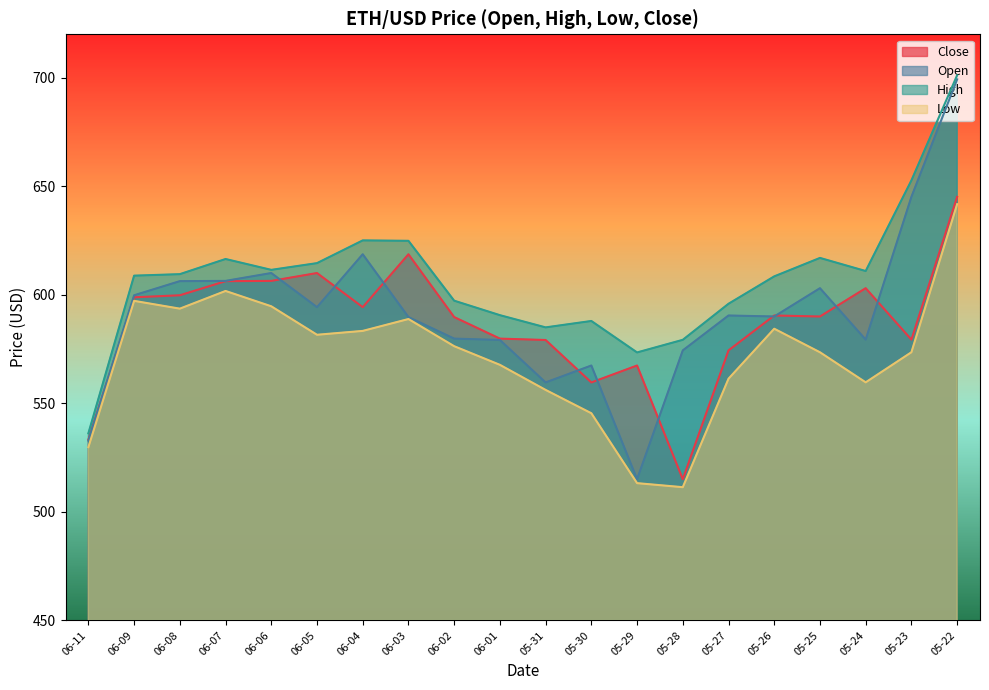

Reading left to right, extract all data points from this chart.

Close: 533.3	598.9	599.8	606.3	606.4	610.0	594.3	618.7	589.7	579.8	579.2	559.6	567.4	515.0	574.4	590.5	590.0	603.0	579.3	645.1
Open: 532.8	599.8	606.3	606.4	610.0	594.3	618.7	589.7	579.8	579.2	559.6	567.4	515.0	574.4	590.5	590.0	603.0	579.3	645.1	699.2
High: 536.2	608.8	609.5	616.5	611.5	614.6	625.0	624.9	597.3	590.6	585.0	587.9	573.4	579.2	595.9	608.5	617.0	610.9	652.7	701.1
Low: 529.8	597.2	593.6	601.8	594.7	581.6	583.4	588.8	576.3	567.7	556.2	545.4	513.2	511.4	561.3	584.4	573.5	559.7	573.5	641.8